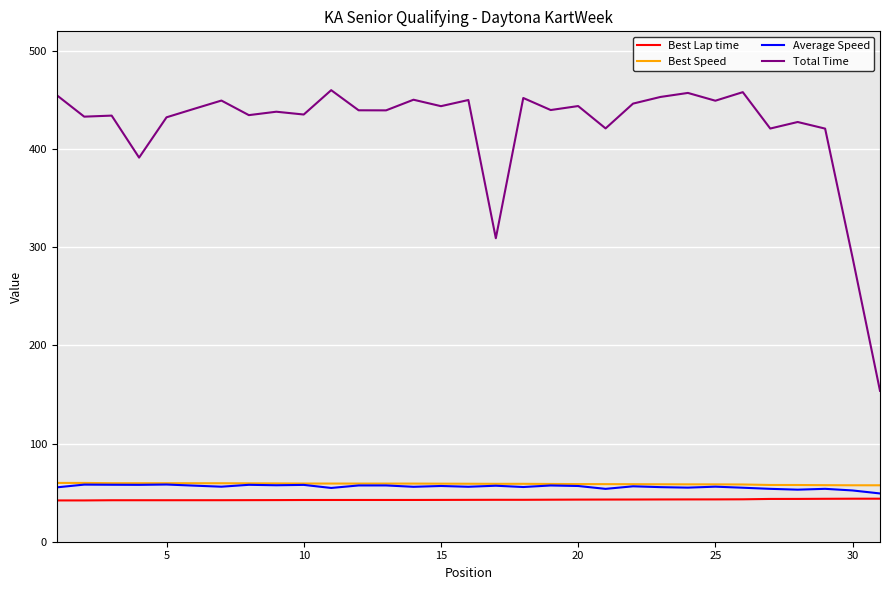

What are all the series names shown in the legend?

Best Lap time, Best Speed, Average Speed, Total Time